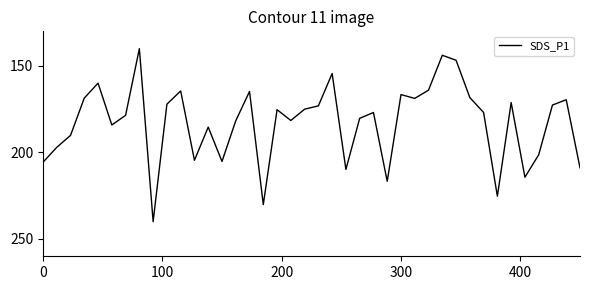

How many categories are shown in the chart?

40